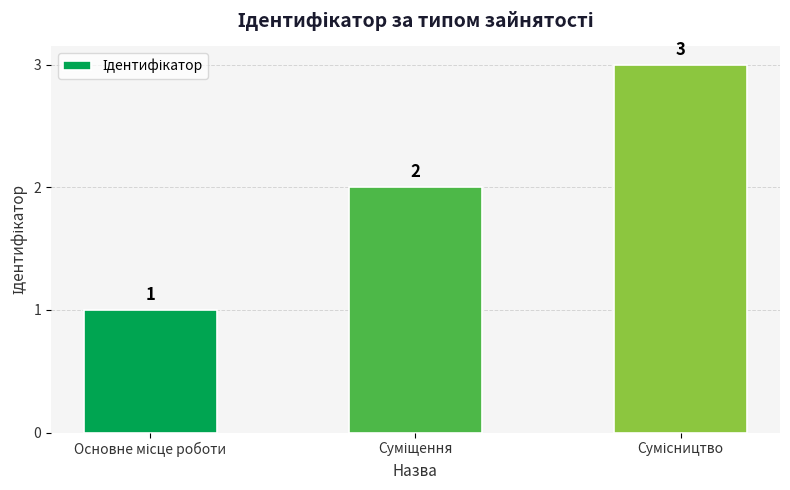

What is the maximum value shown in the chart?

3